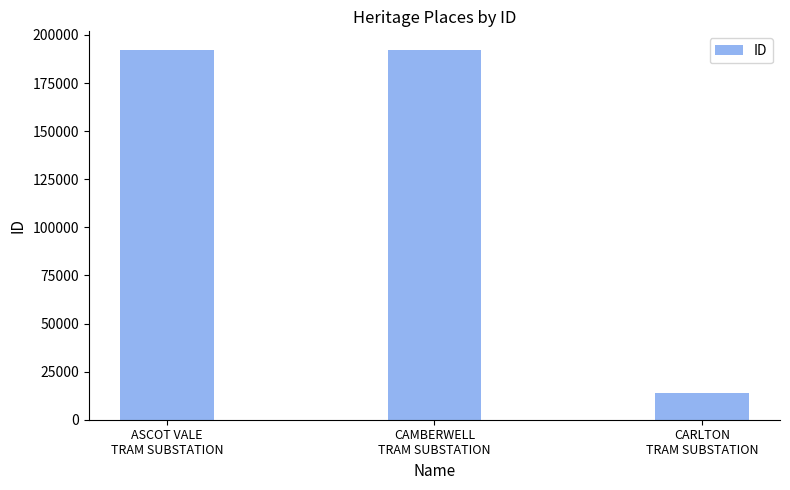

What position from the right is CARLTON
TRAM SUBSTATION?

1